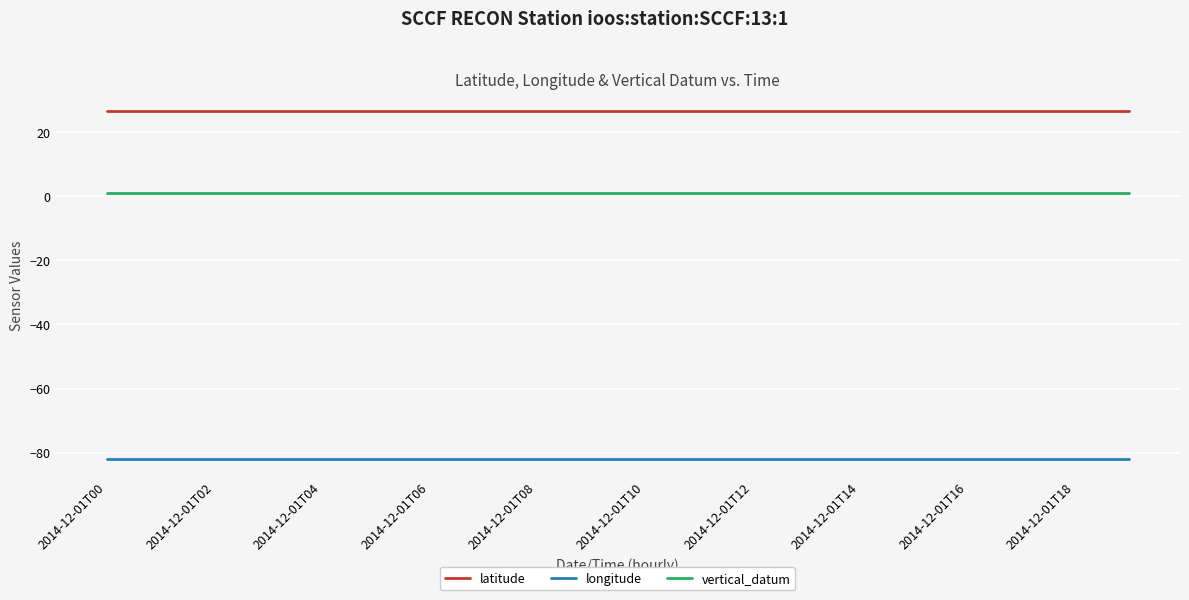

Reading left to right, what are all the values shown in this chart?

latitude: 26.5	26.5	26.5	26.5	26.5	26.5	26.5	26.5	26.5	26.5	26.5	26.5	26.5	26.5	26.5	26.5	26.5	26.5	26.5	26.5
longitude: -82.0	-82.0	-82.0	-82.0	-82.0	-82.0	-82.0	-82.0	-82.0	-82.0	-82.0	-82.0	-82.0	-82.0	-82.0	-82.0	-82.0	-82.0	-82.0	-82.0
vertical_datum: 1.0	1.0	1.0	1.0	1.0	1.0	1.0	1.0	1.0	1.0	1.0	1.0	1.0	1.0	1.0	1.0	1.0	1.0	1.0	1.0